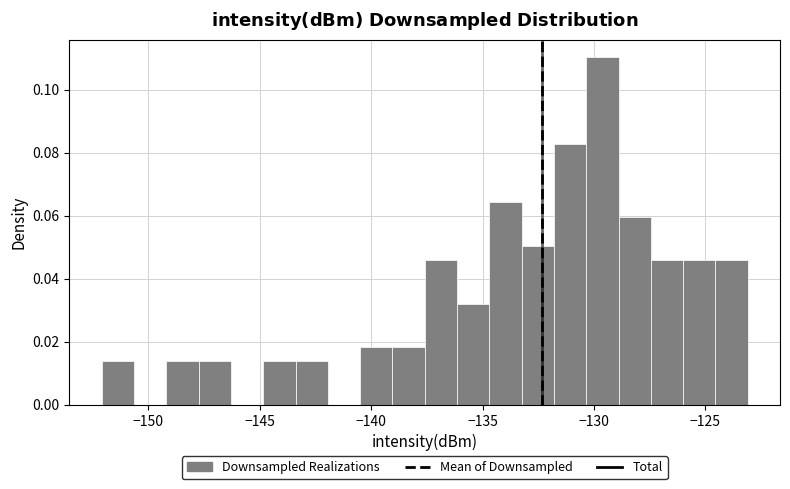

Read against the x-axis, roughly where is the centre of the tallest bar?

-129.5